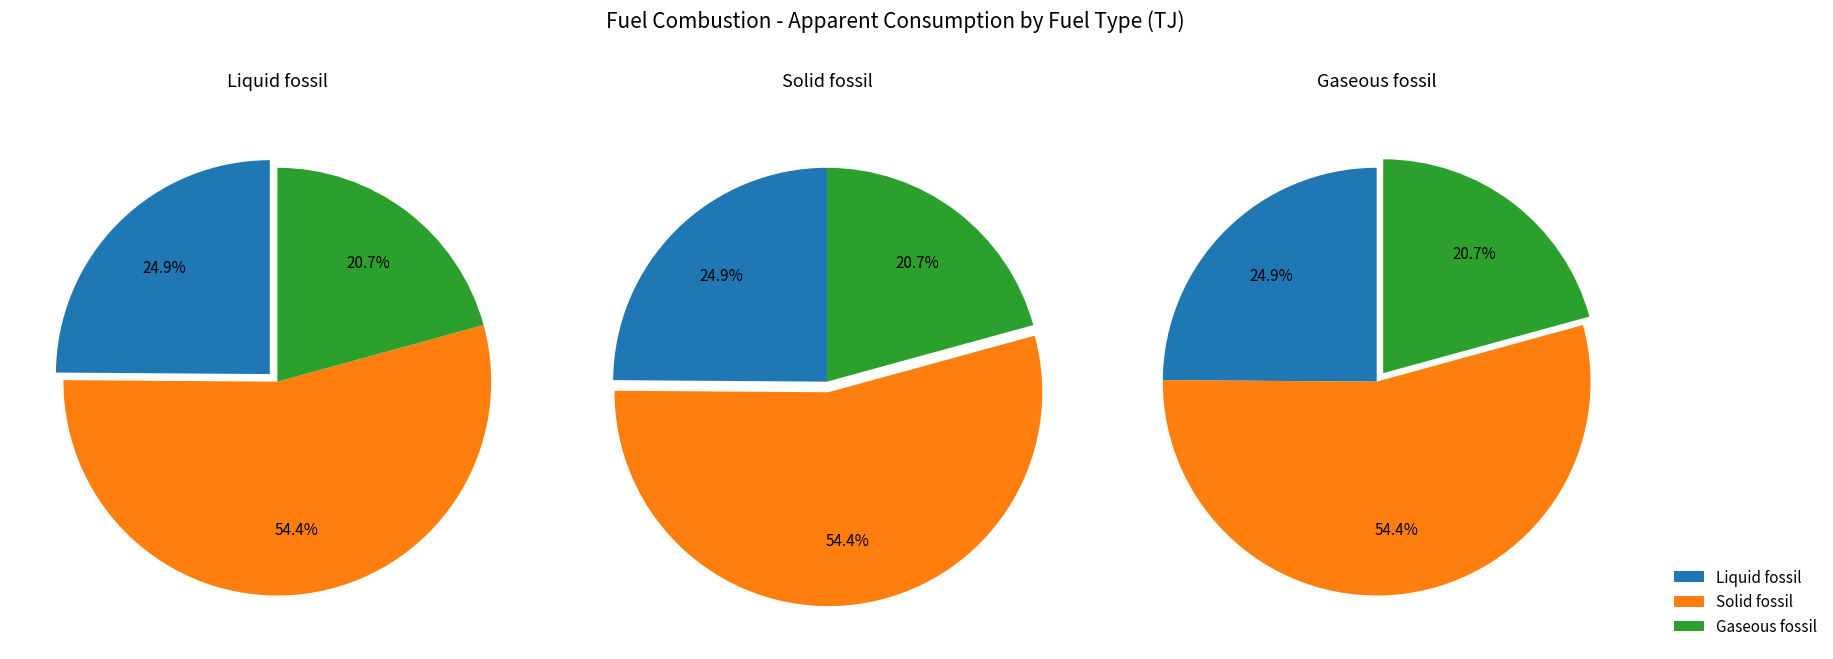

Which category accounts for the majority?

Solid fossil